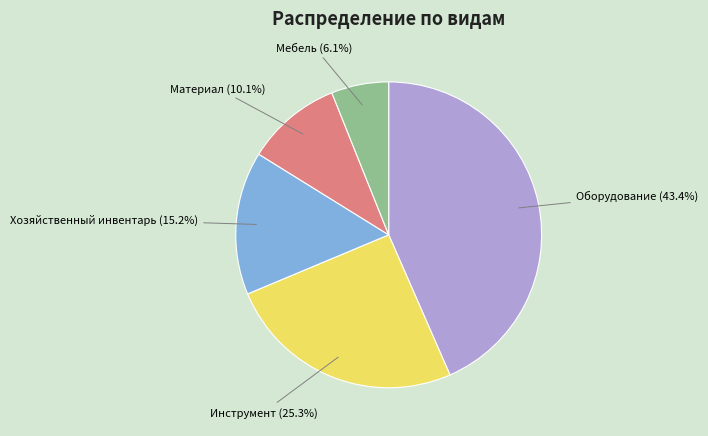

What percentage is NOT represented by Инструмент?

74.7%